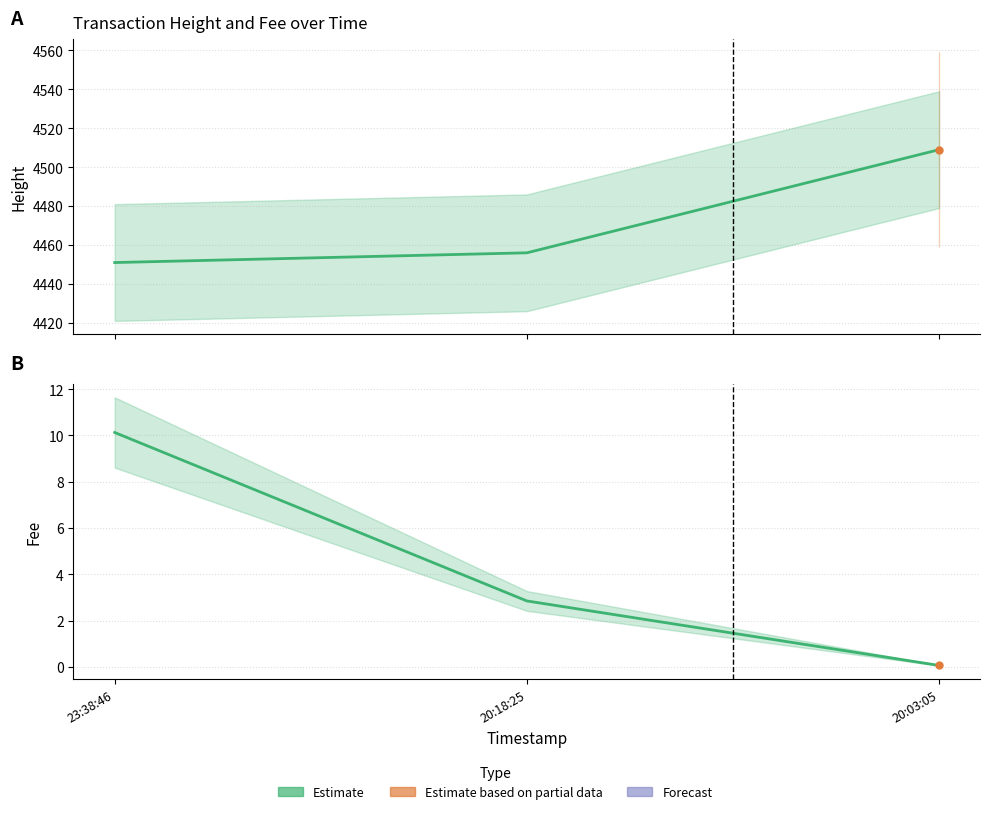

The value of Fee at 20:03:05 is 0.1. True or false?

True